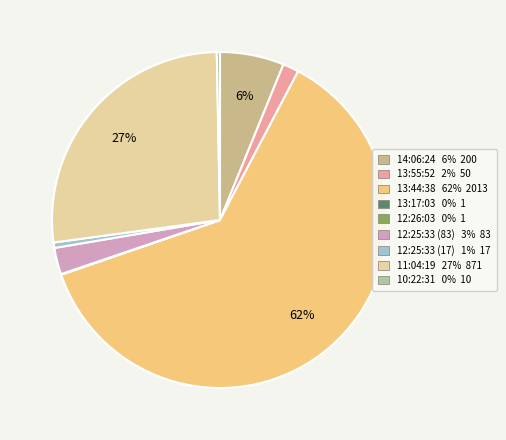

Rank the categories by value from lowest to highest.

13:17:03, 12:26:03, 10:22:31, 12:25:33 (17), 13:55:52, 12:25:33 (83), 14:06:24, 11:04:19, 13:44:38